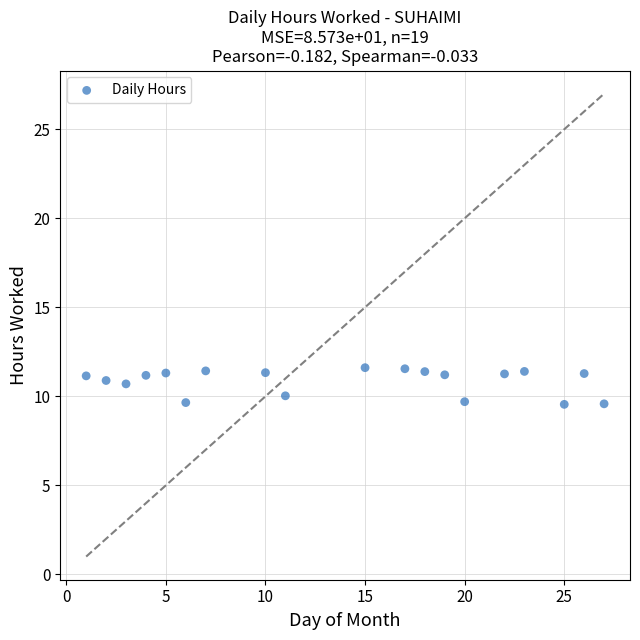

What is the range of X values (max minus min)?

26.0